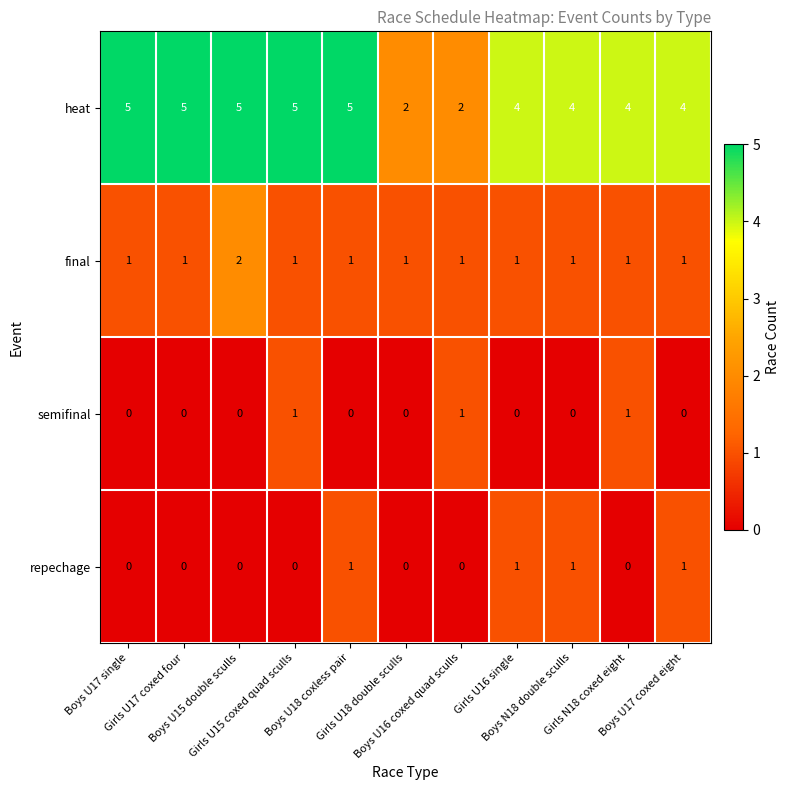

Which series has the widest spread of values?

heat